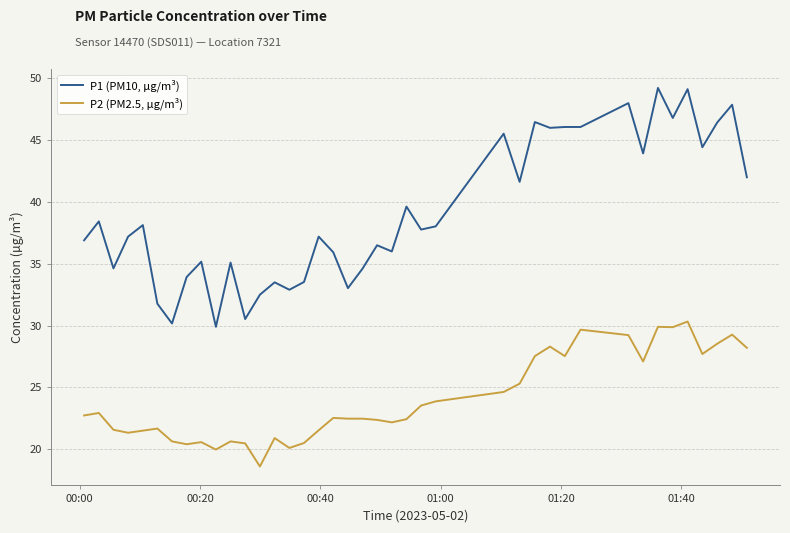

Which series has the largest total across all categories?

P1 (PM10, µg/m³)